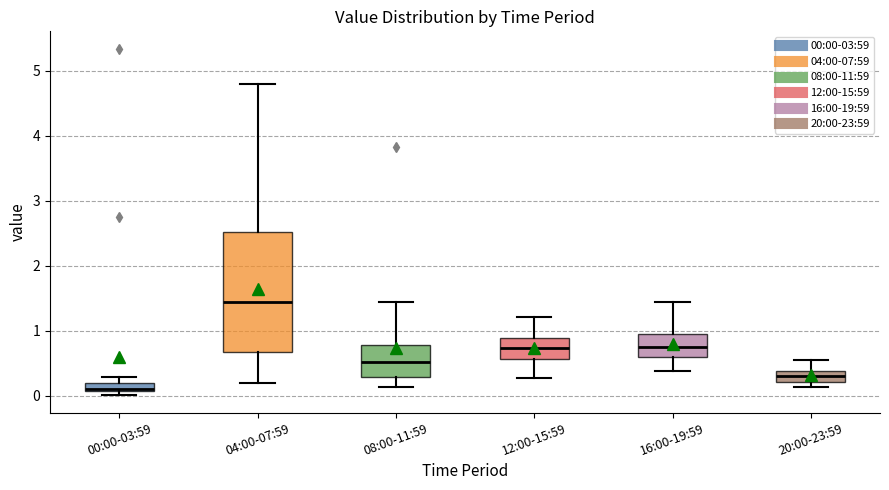

Comparing the boxes themselves (not the whiskers), which one is the tallest?

04:00-07:59